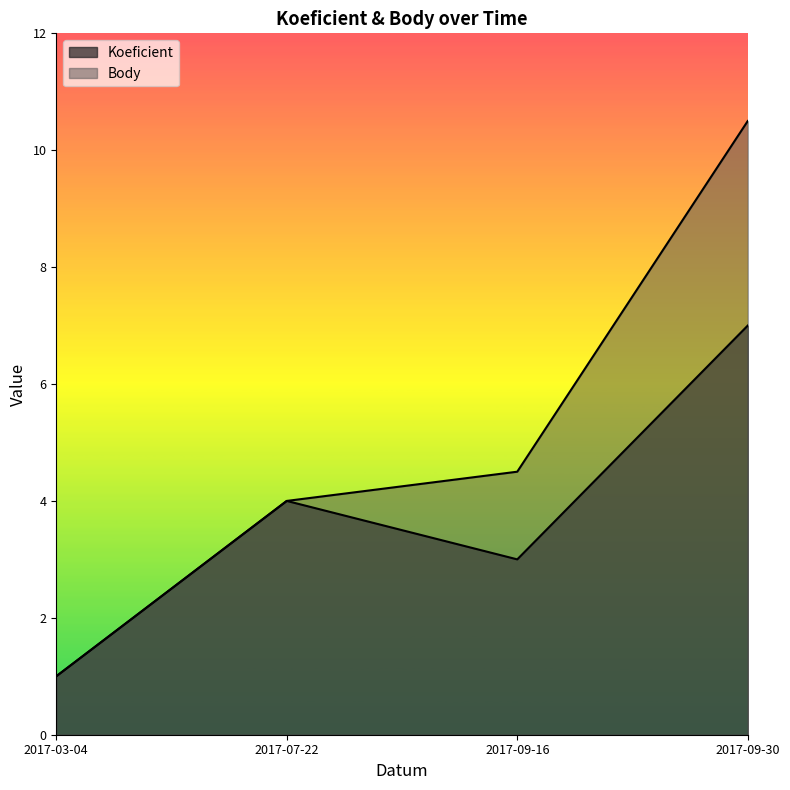

The Koeficient series shows 5.4 at 2017-07-22. True or false?

False